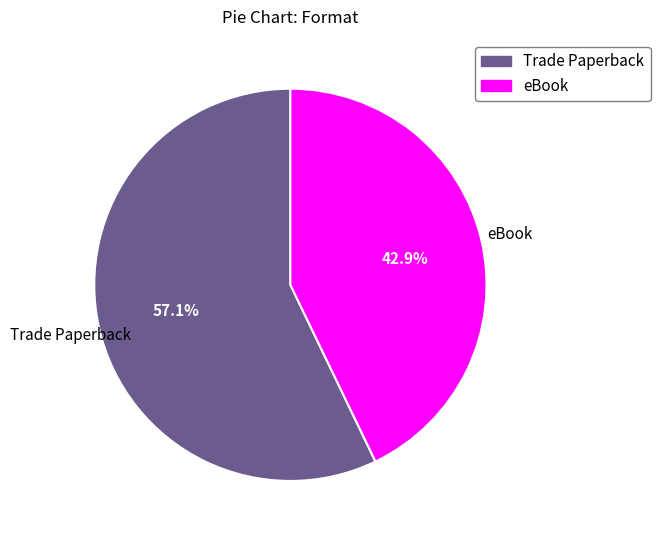

How many slices are in this pie chart?

2